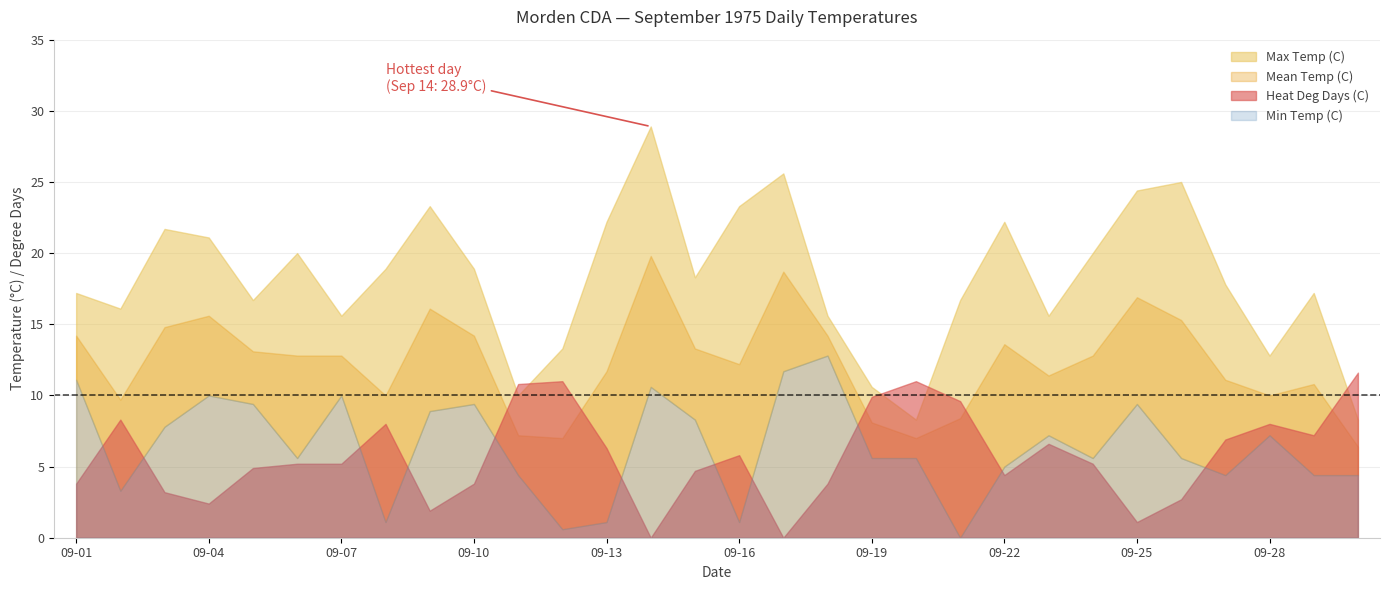

In Min Temp (C), how many points are higher than both neighbors (excluding endpoints)?

8